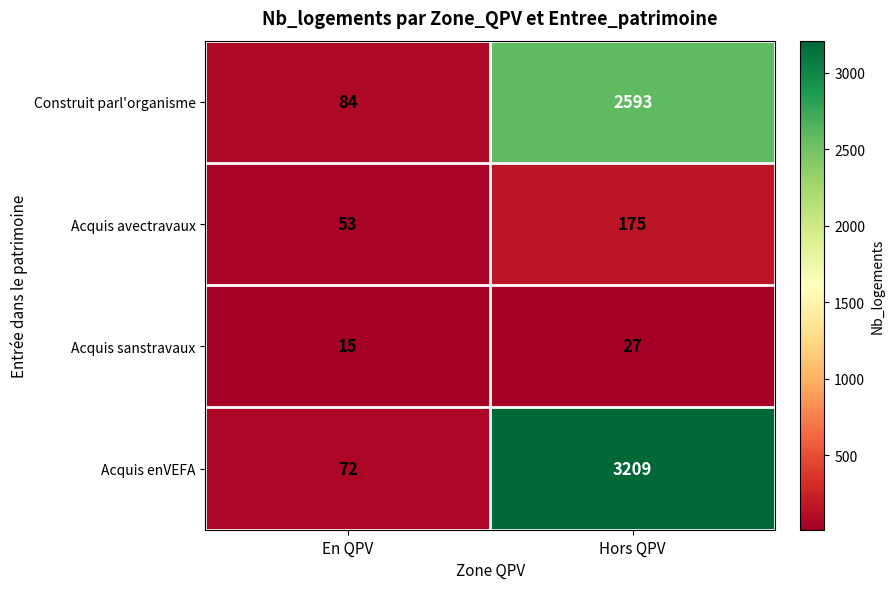

At which category does the chart reach its minimum across all series?

En QPV